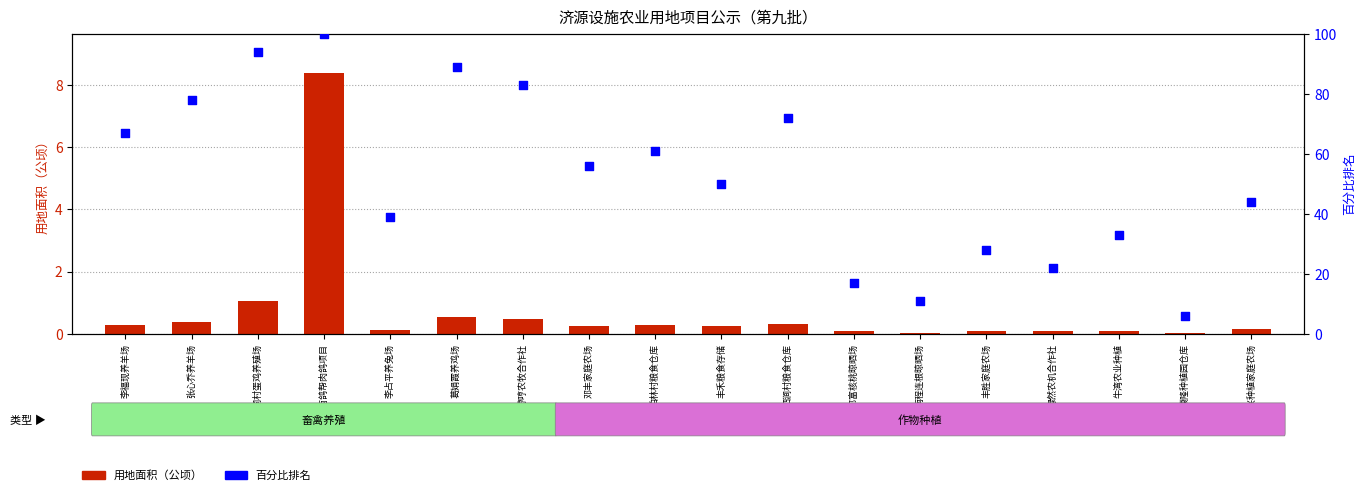

At how many categories does at least one series exceed 16?

16